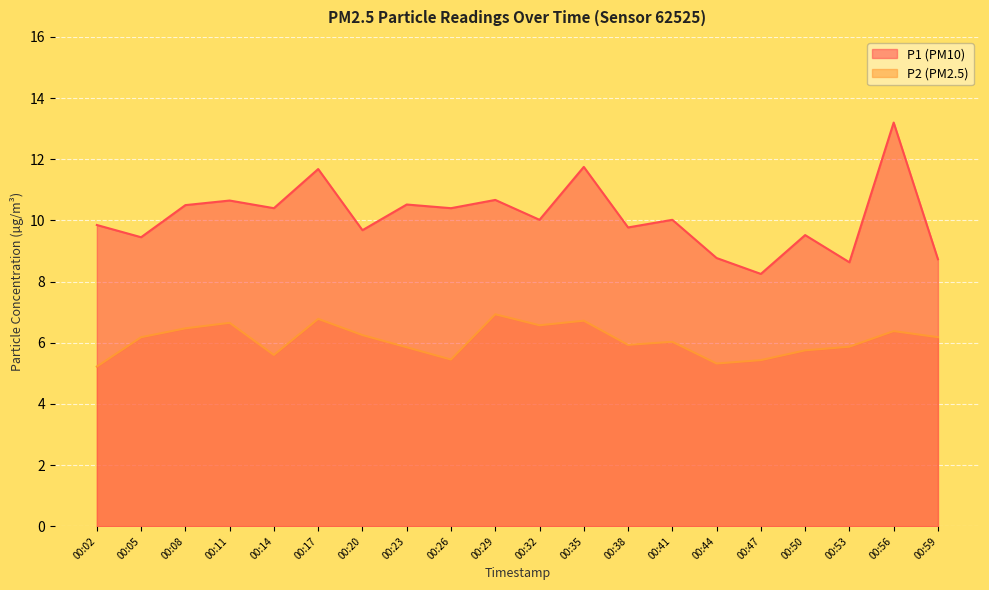

At which category does the chart reach its minimum across all series?

00:02